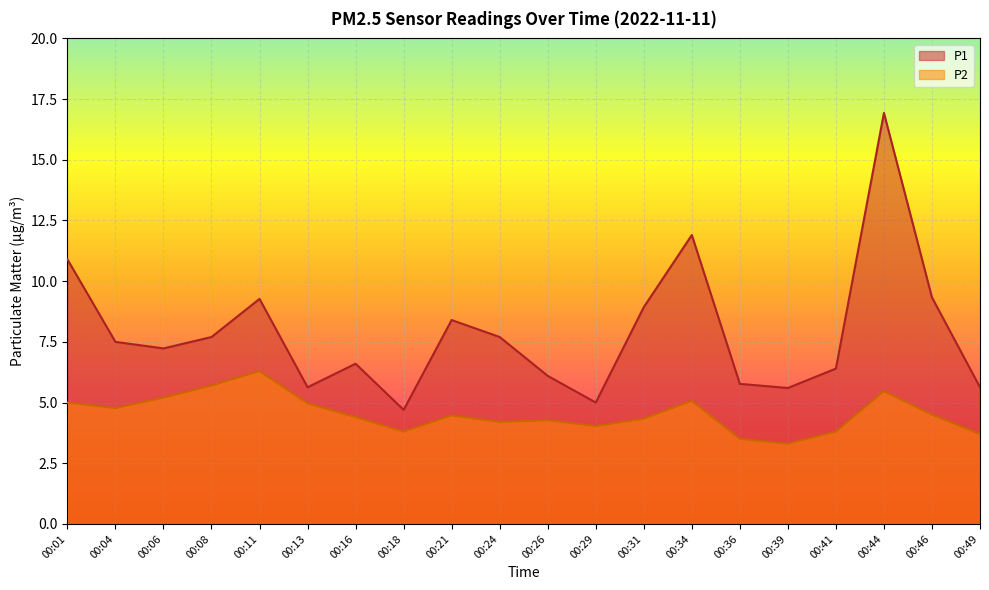

True or false: P1 and P2 intersect in this chart.

False